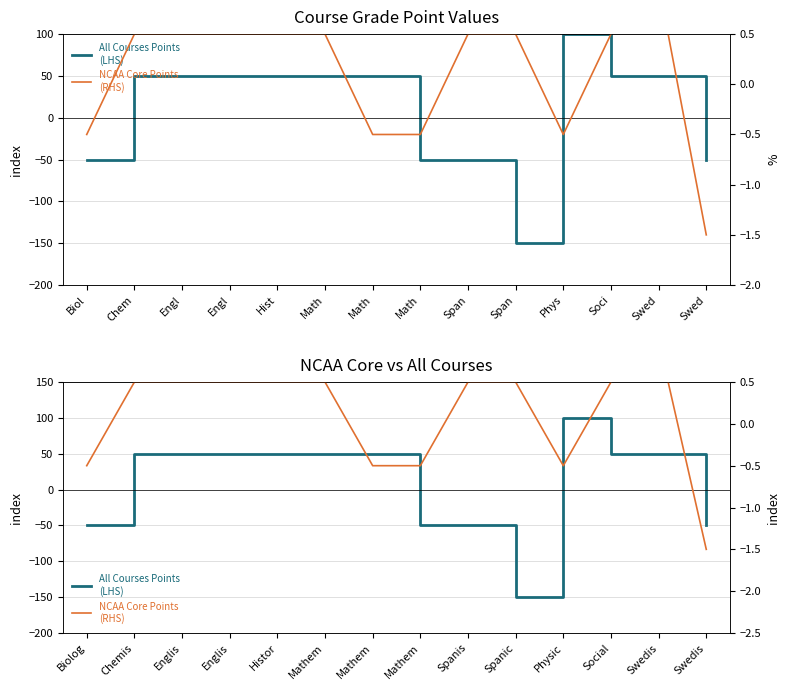

The value of NCAA Core Points
(RHS) at Math is -0.5. True or false?

True